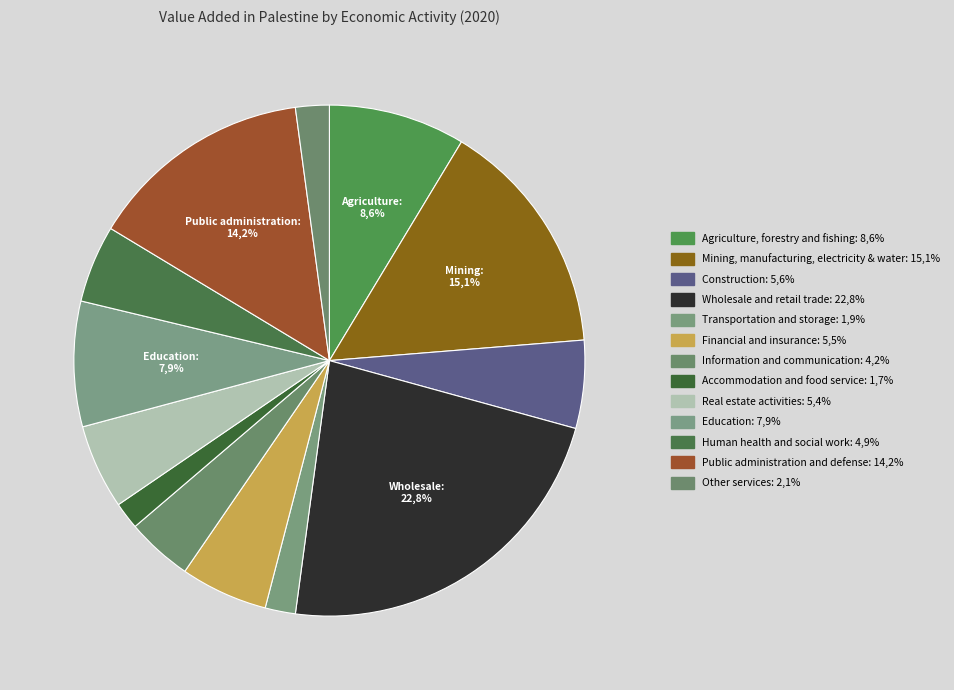

Count the number of slices in the pie.

13